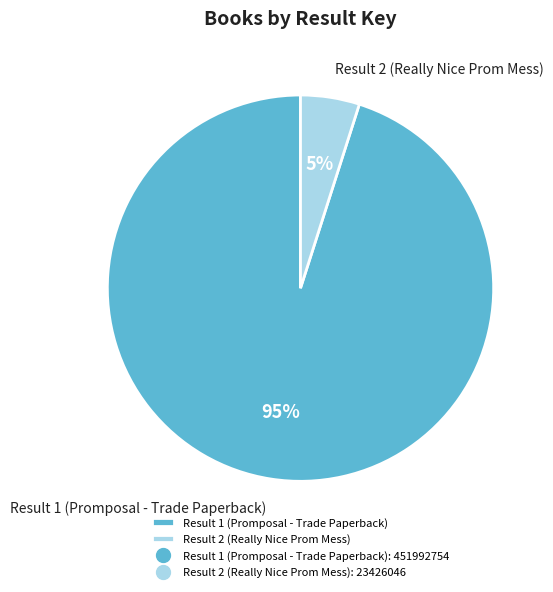

To the nearest percent, what portion does Result 1 (Promposal - Trade Paperback) represent?

95%